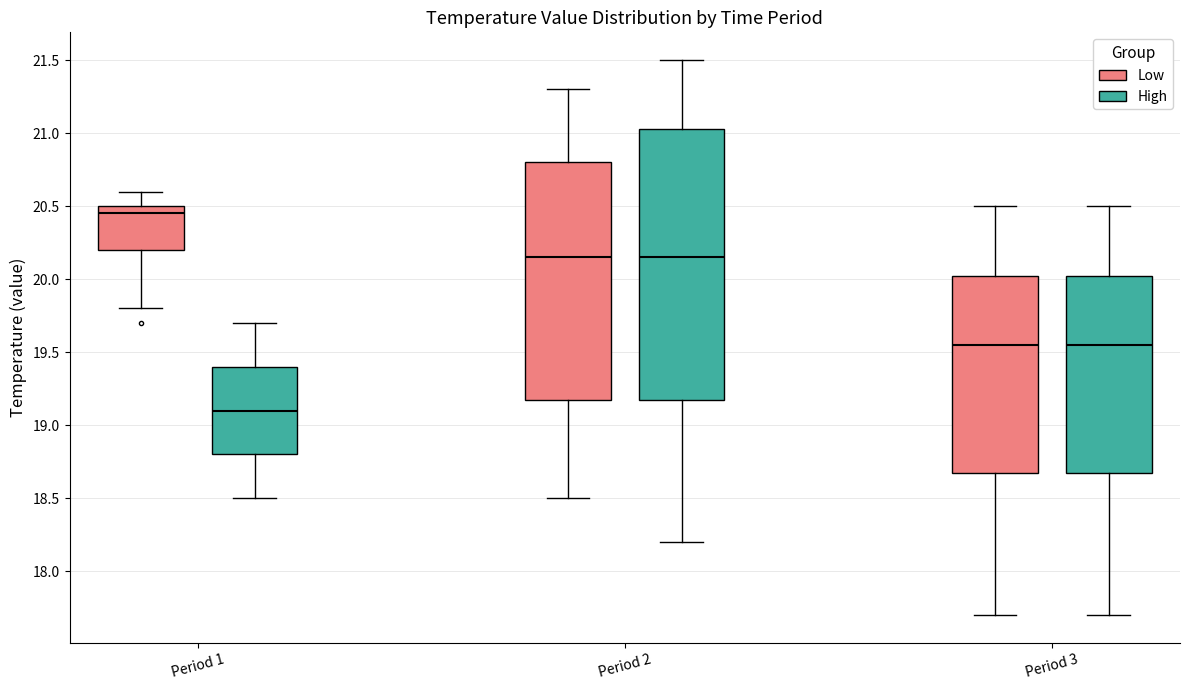

Comparing the boxes themselves (not the whiskers), which one is the tallest?

Period 2 (High)